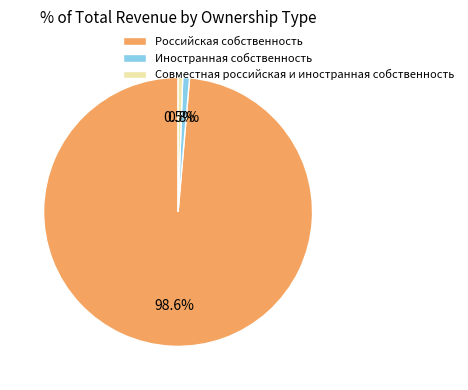

What is the majority slice?

Российская собственность